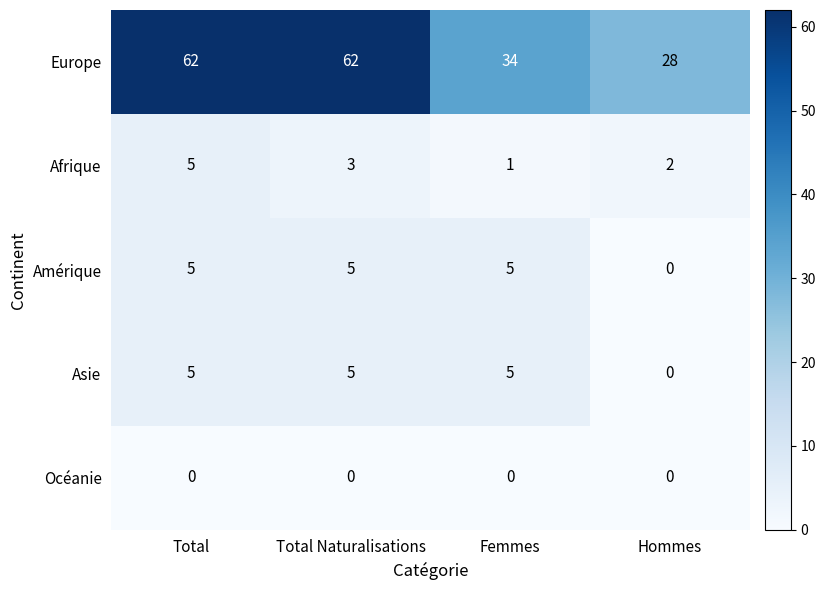

What is the sum of the Asie values at Total and Femmes?

10